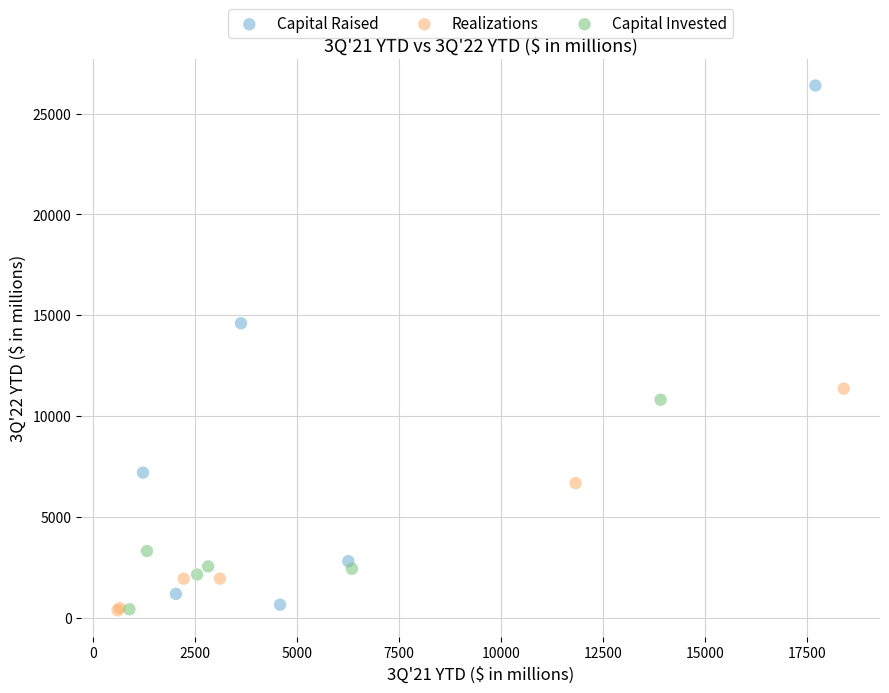

Which series has the widest spread of Y values?

Capital Raised